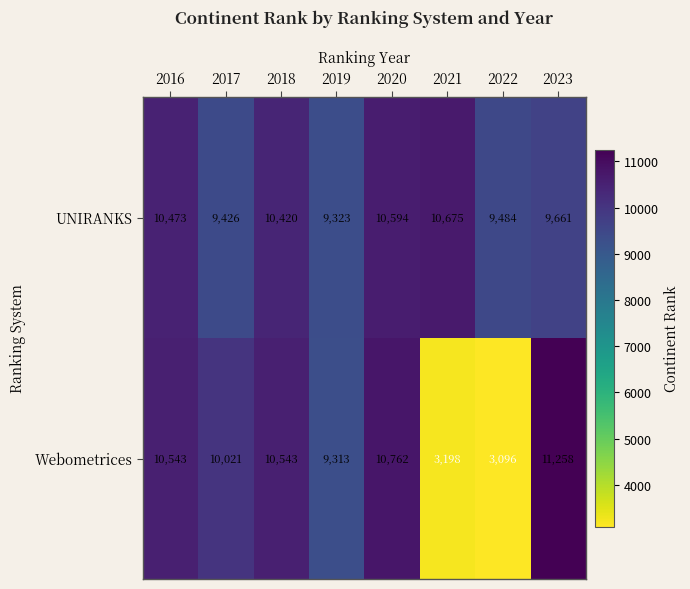

Reading left to right, transcribe all the data shown in this chart.

UNIRANKS: 2016=10473	2017=9426	2018=10420	2019=9323	2020=10594	2021=10675	2022=9484	2023=9661
Webometrices: 2016=10543	2017=10021	2018=10543	2019=9313	2020=10762	2021=3198	2022=3096	2023=11258